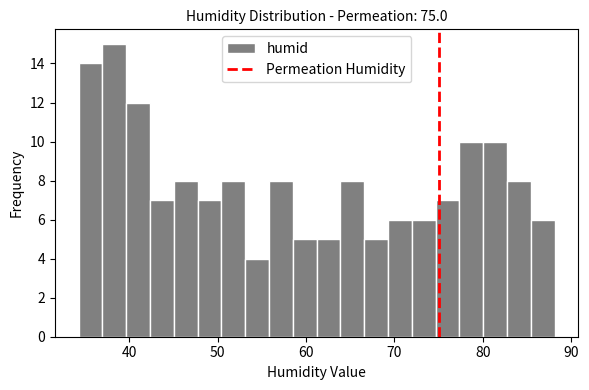

Read against the x-axis, roughly where is the centre of the tallest bar?

38